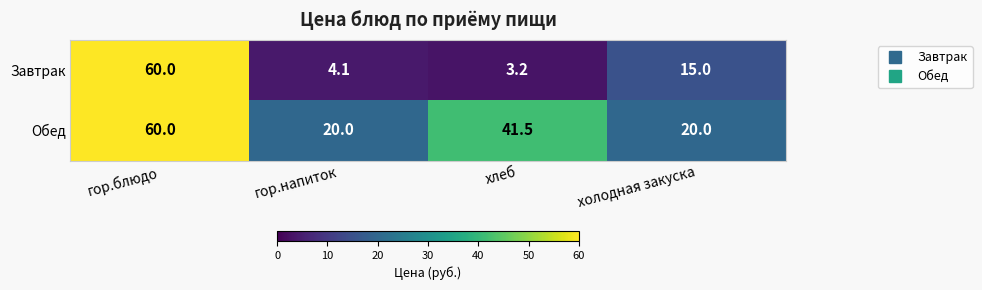

Where is Обед nearest to the value 40?

хлеб